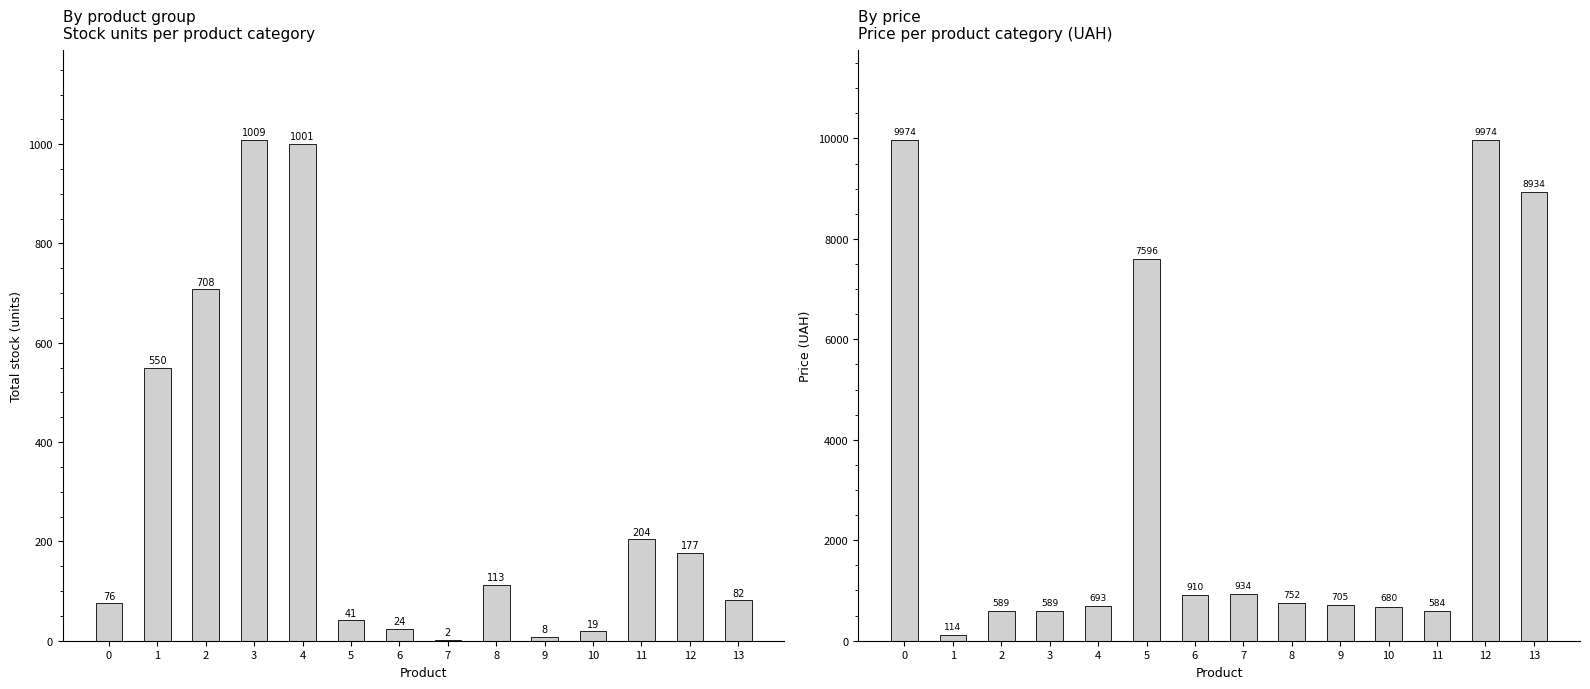

Reading left to right, transcribe all the data shown in this chart.

Залишок: 0=76.0	1=550.0	2=708.0	3=1009.0	4=1001.0	5=41.0	6=24.0	7=2.0	8=113.0	9=8.0	10=19.0	11=204.0	12=177.0	13=82.0
Ціна: 0=9975.0	1=114.1	2=589.9	3=589.9	4=693.7	5=7596.5	6=910.4	7=934.5	8=752.2	9=705.1	10=681.0	11=584.4	12=9975.0	13=8934.1